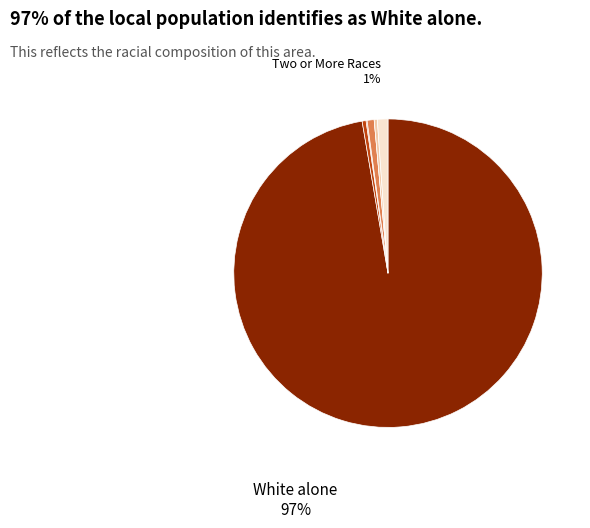

Does any single category account for the majority?

Yes